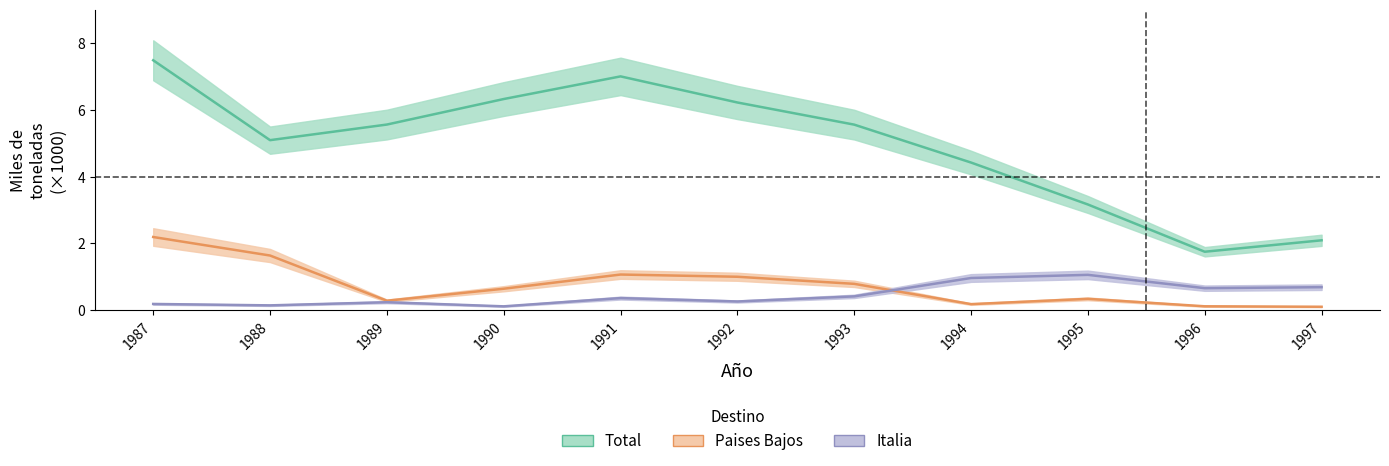

How many interior local peaks does the Total series have?

1